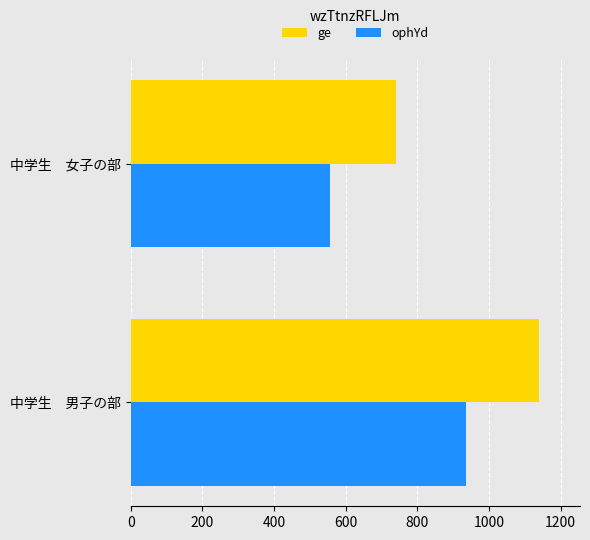

Is it true that ge equals 1311 at 中学生　女子の部?

False